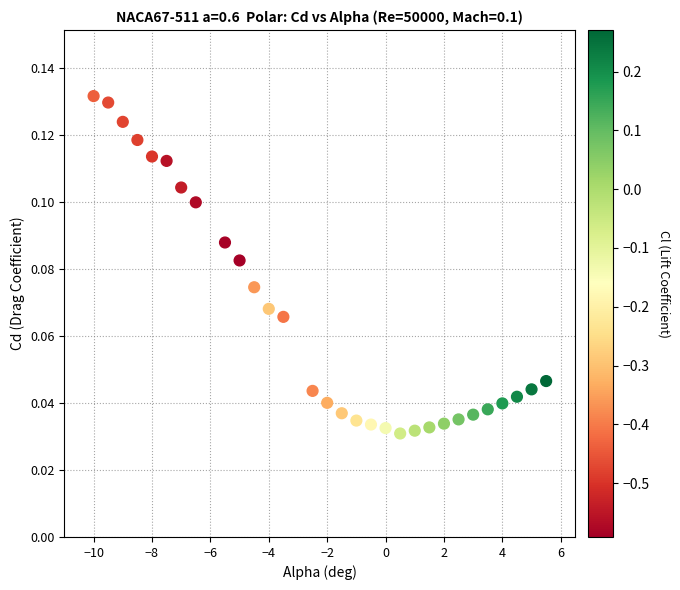

What is the range of X values (max minus min)?

15.5